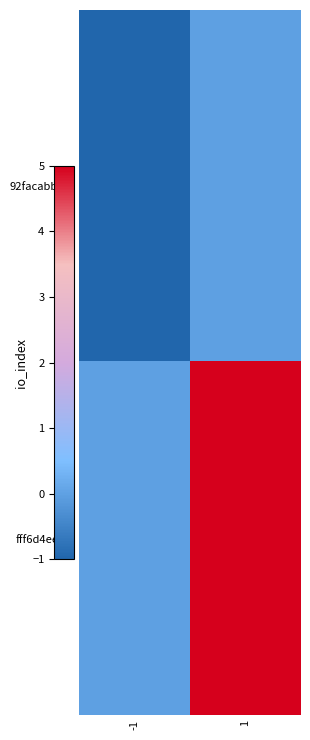

What is the spread (max minus min) of values at 1?

5